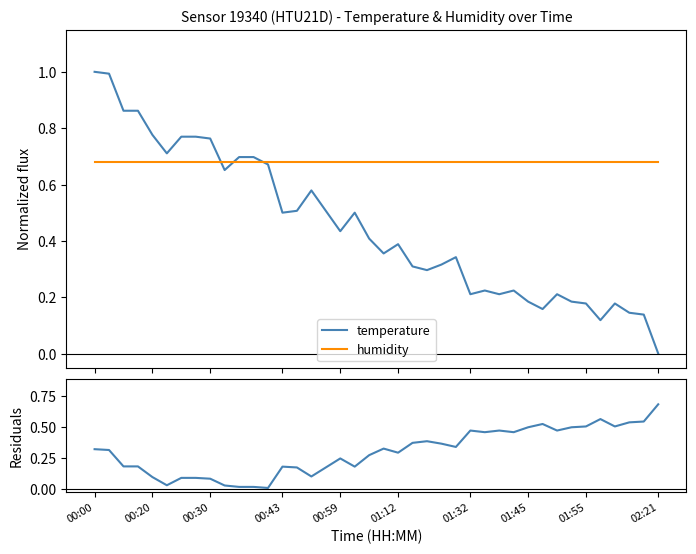

Where is humidity nearest to the value 0?

00:00